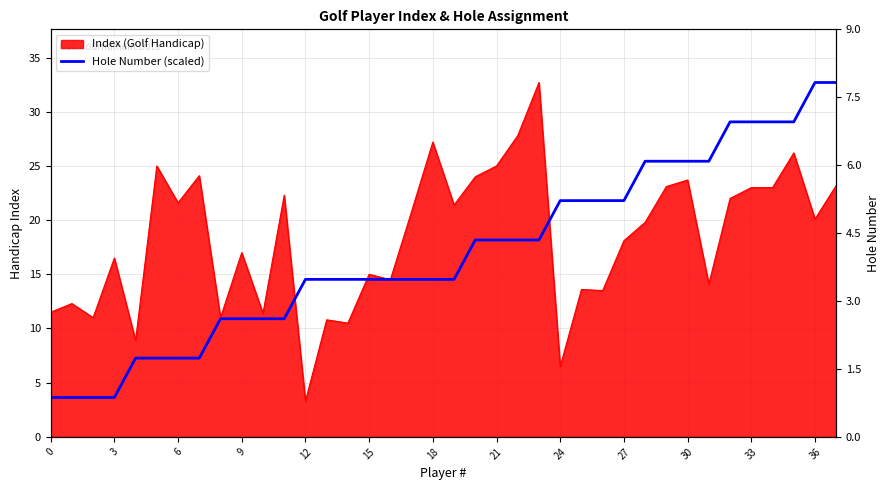

Does the chart display data point markers on the line(s)?

No